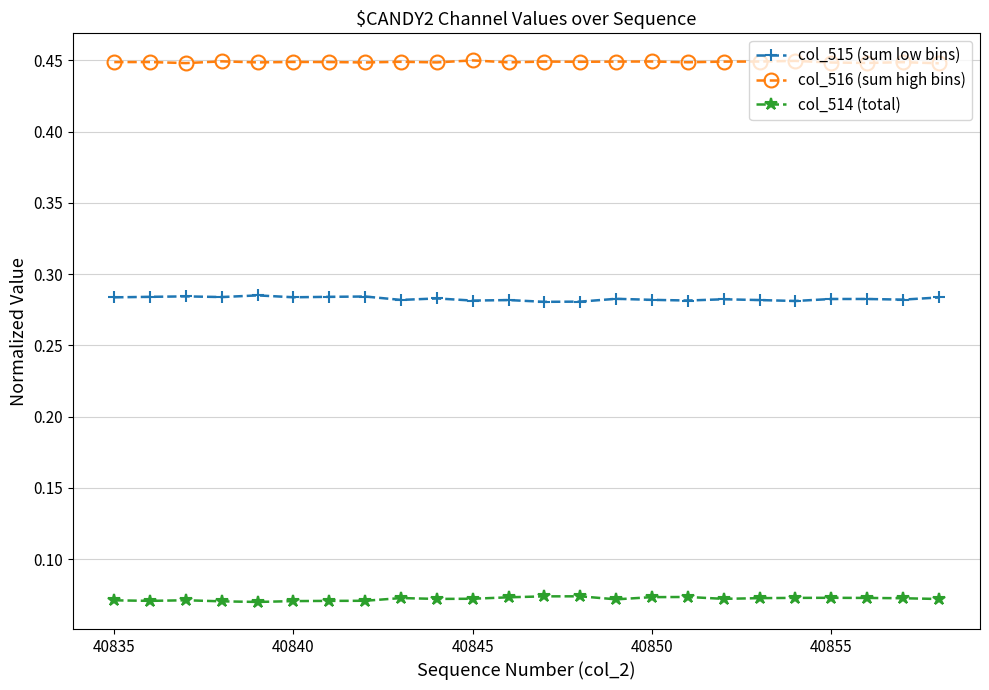

At how many categories does at least one series exceed 0?

24